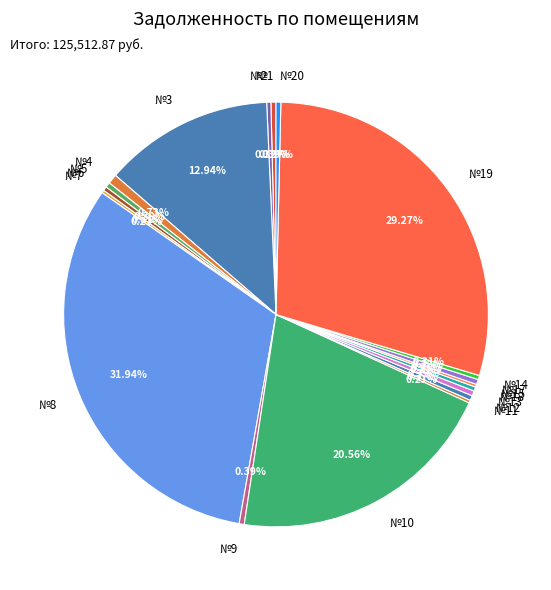

Does №19 account for over 50% of the chart?

No